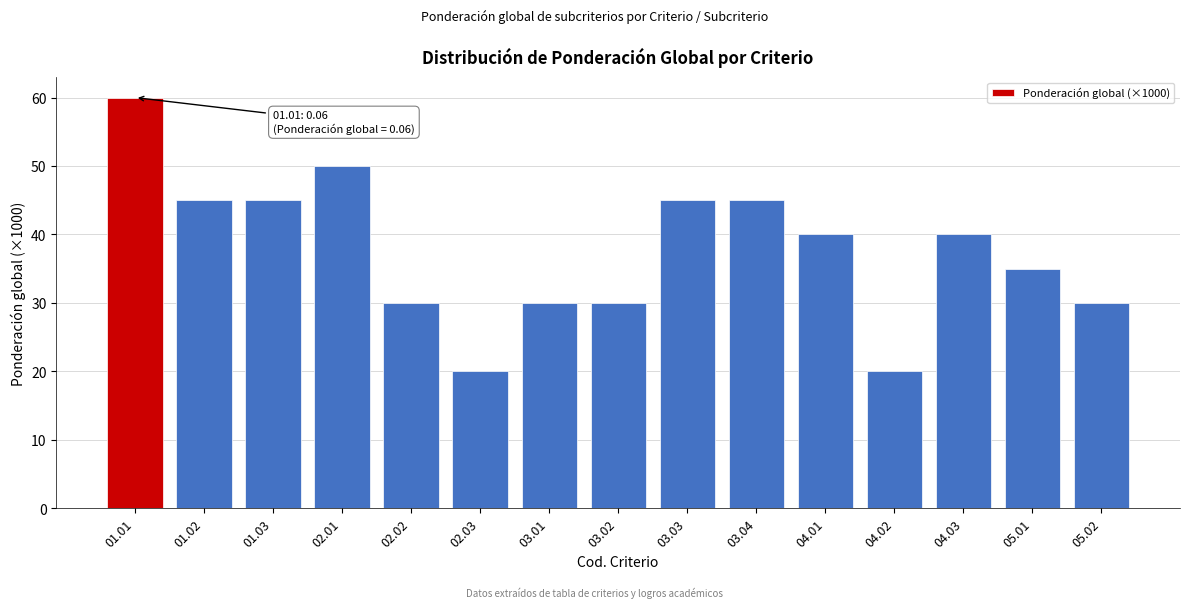

Reading right to left, list all the values displayed in this chart.

30	35	40	20	40	45	45	30	30	20	30	50	45	45	60